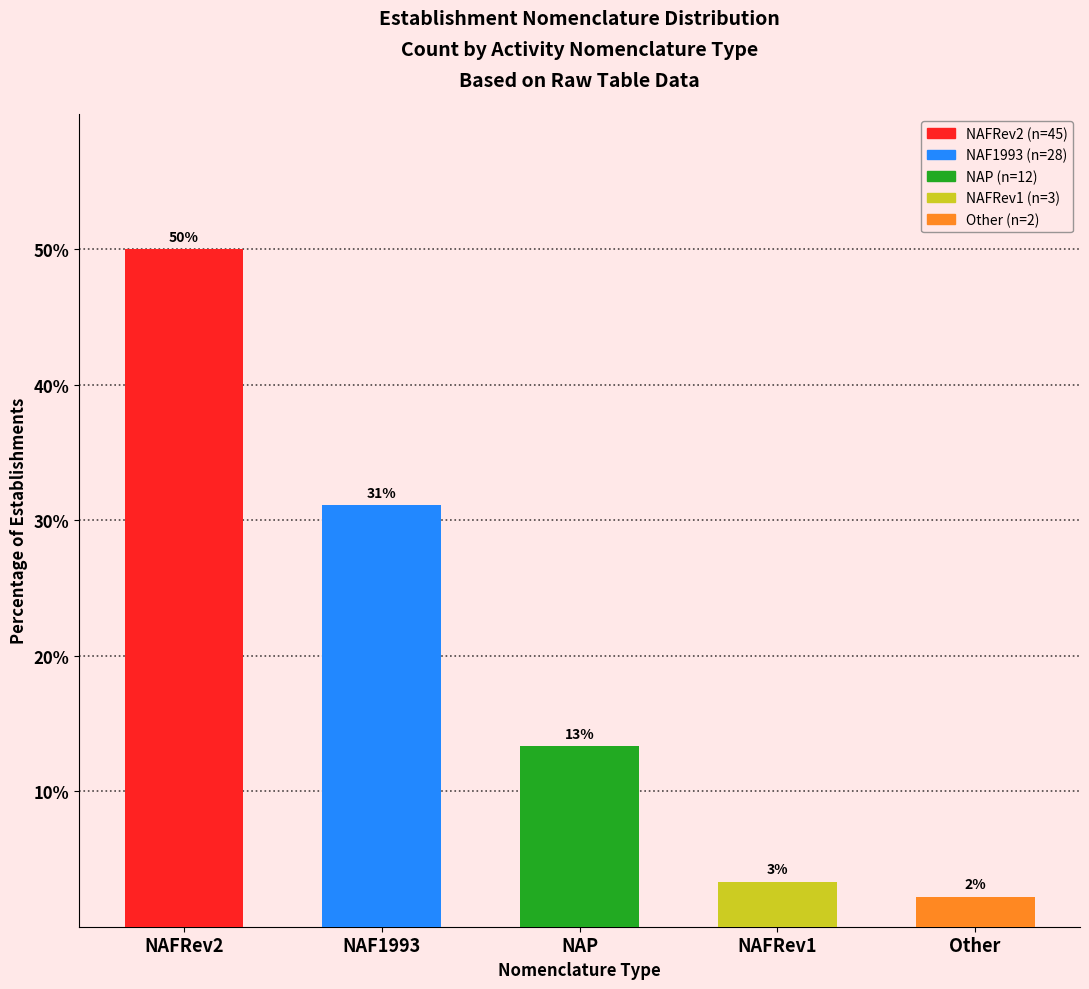

Which has a higher value, NAFRev1 or NAFRev2?

NAFRev2